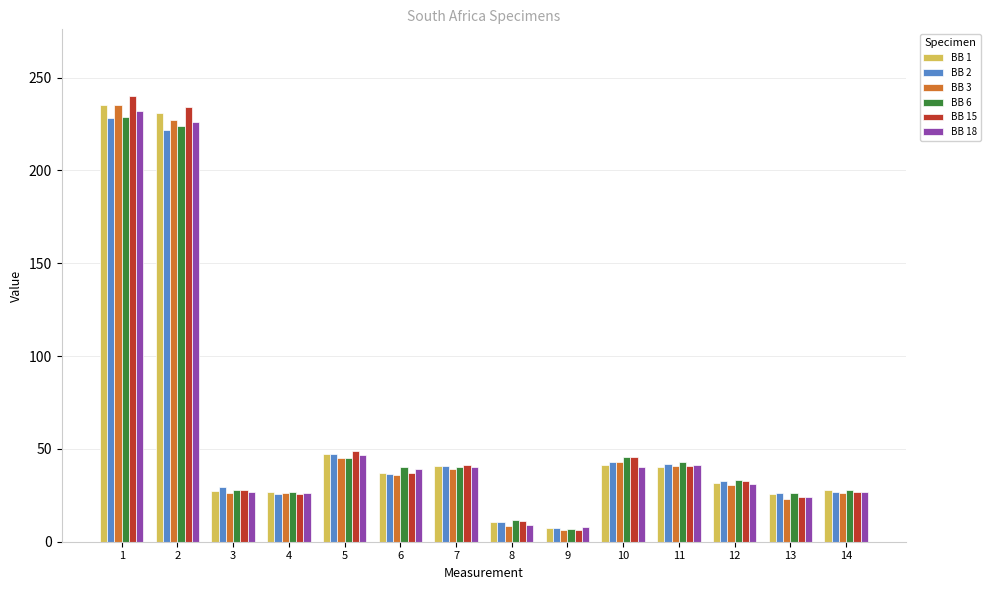

What is the sum of all BB 2 values?

818.0